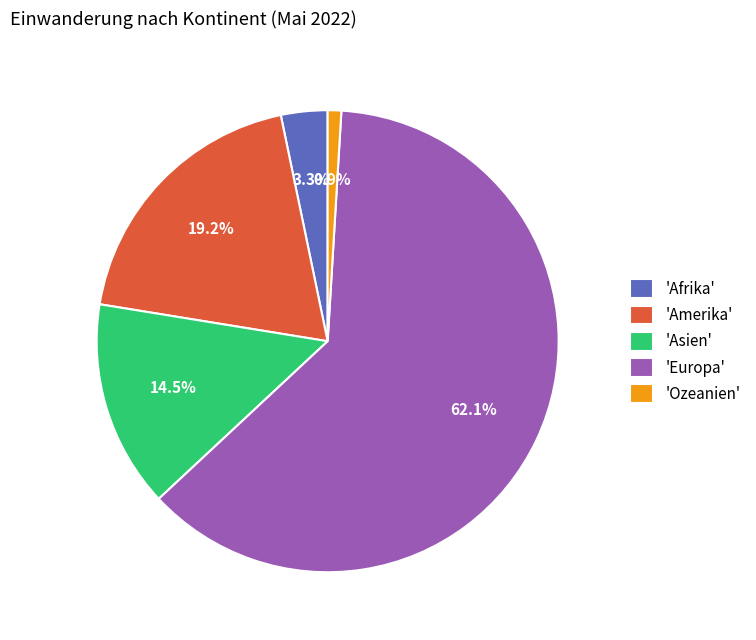

To the nearest percent, what is the difference between the largest and smallest slice percentages?

61%